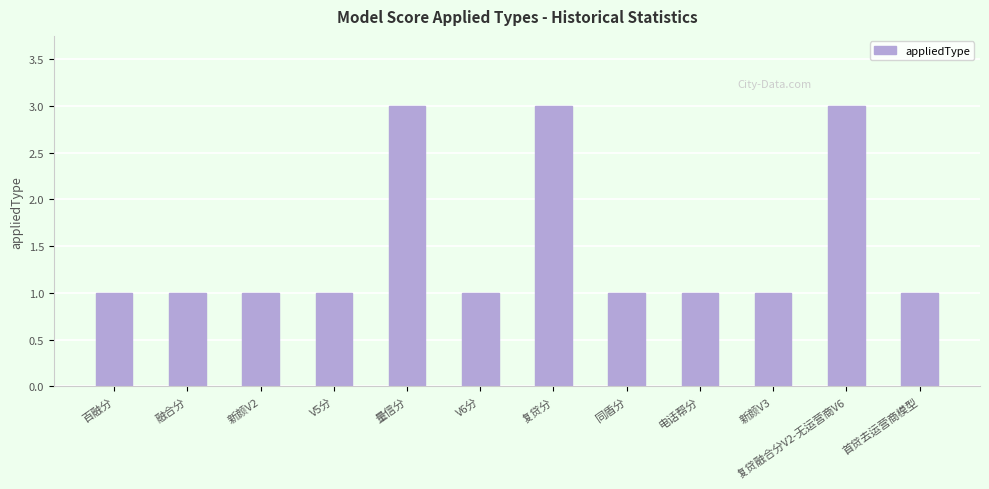

True or false: the data shows 1 at 新颜V2.

True